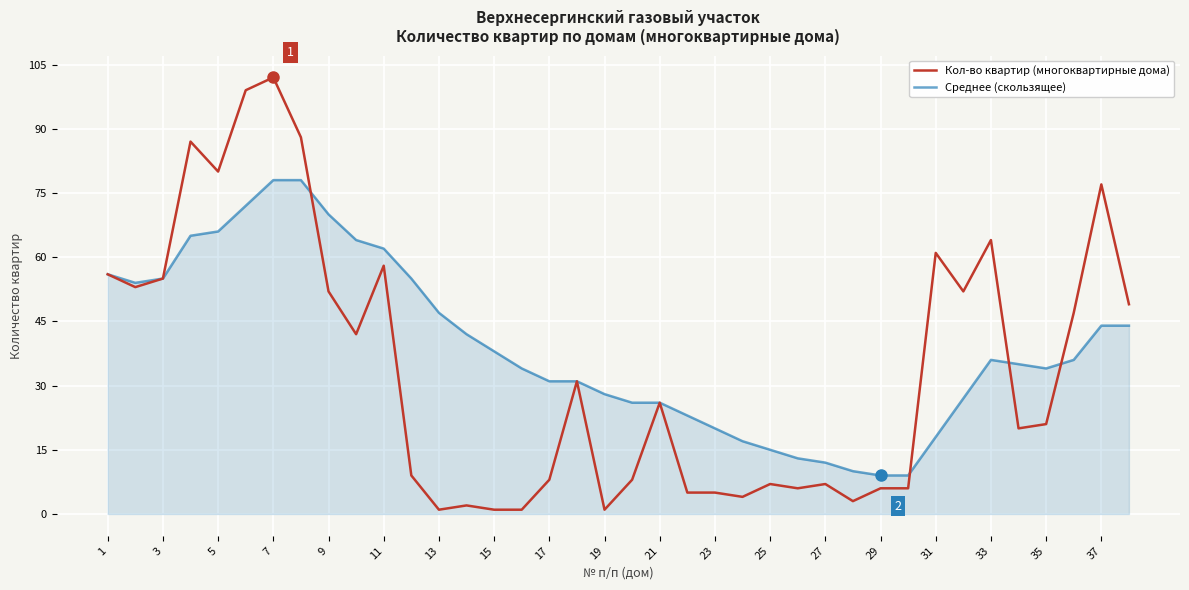

What is the highest value of the Кол-во квартир (многоквартирные дома) series?

102